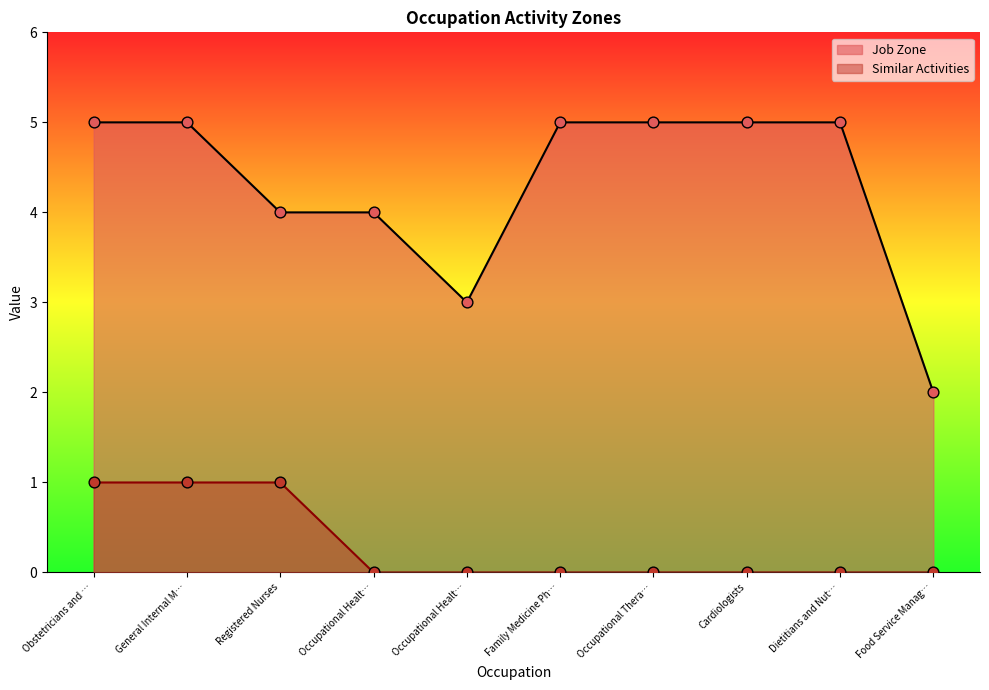

How many lines are shown in the chart?

2